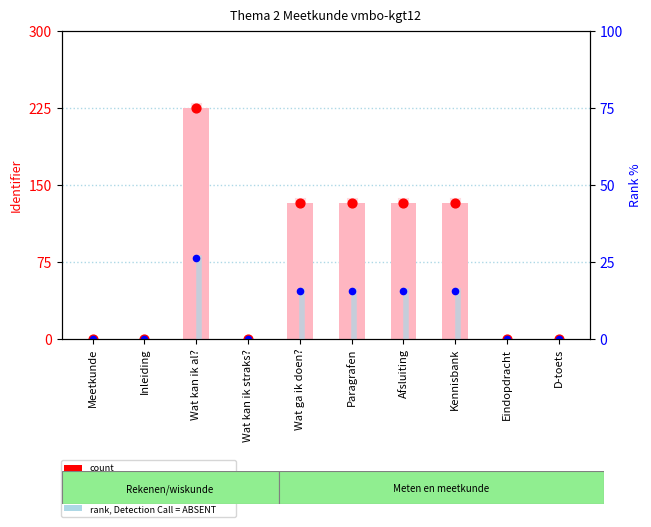

Which series contains the highest Y value?

value, Detection Call = ABSENT